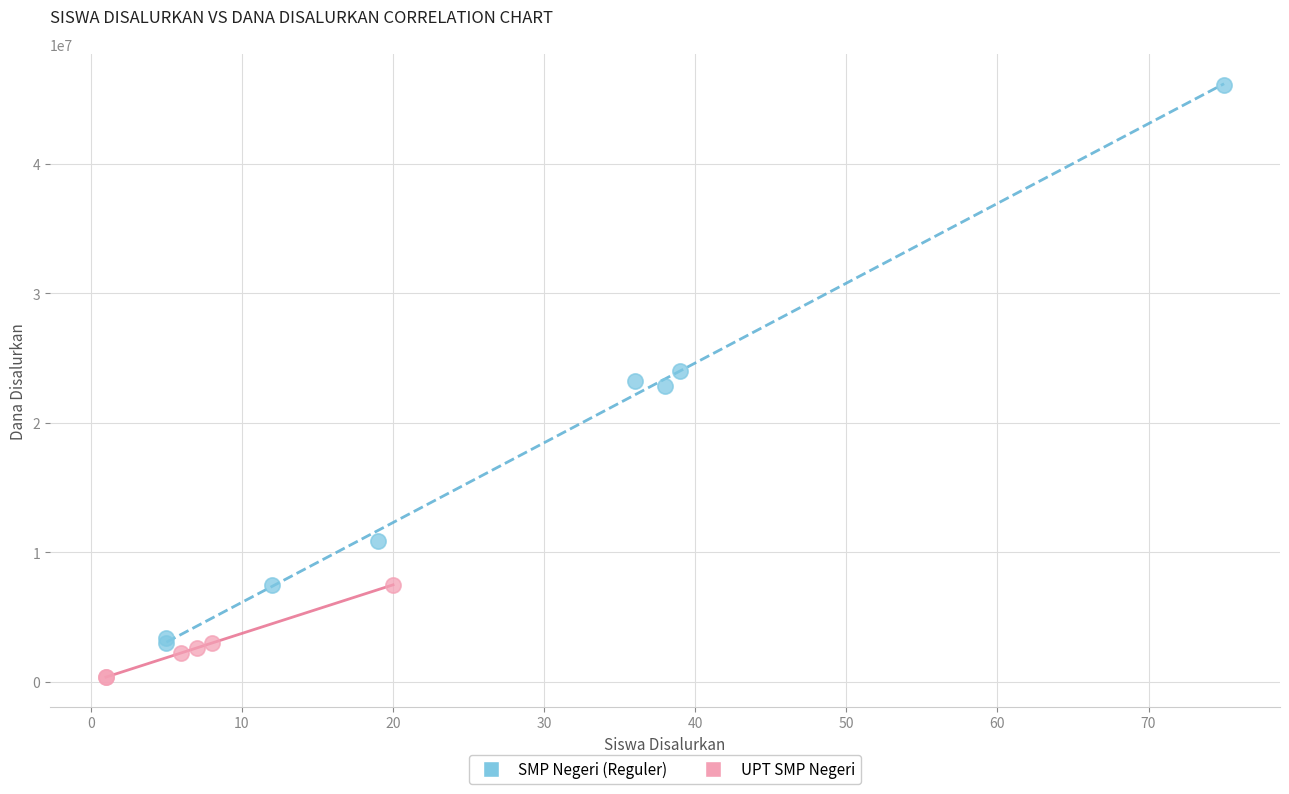

Which series has the largest Y range (max minus min)?

SMP Negeri (Reguler)